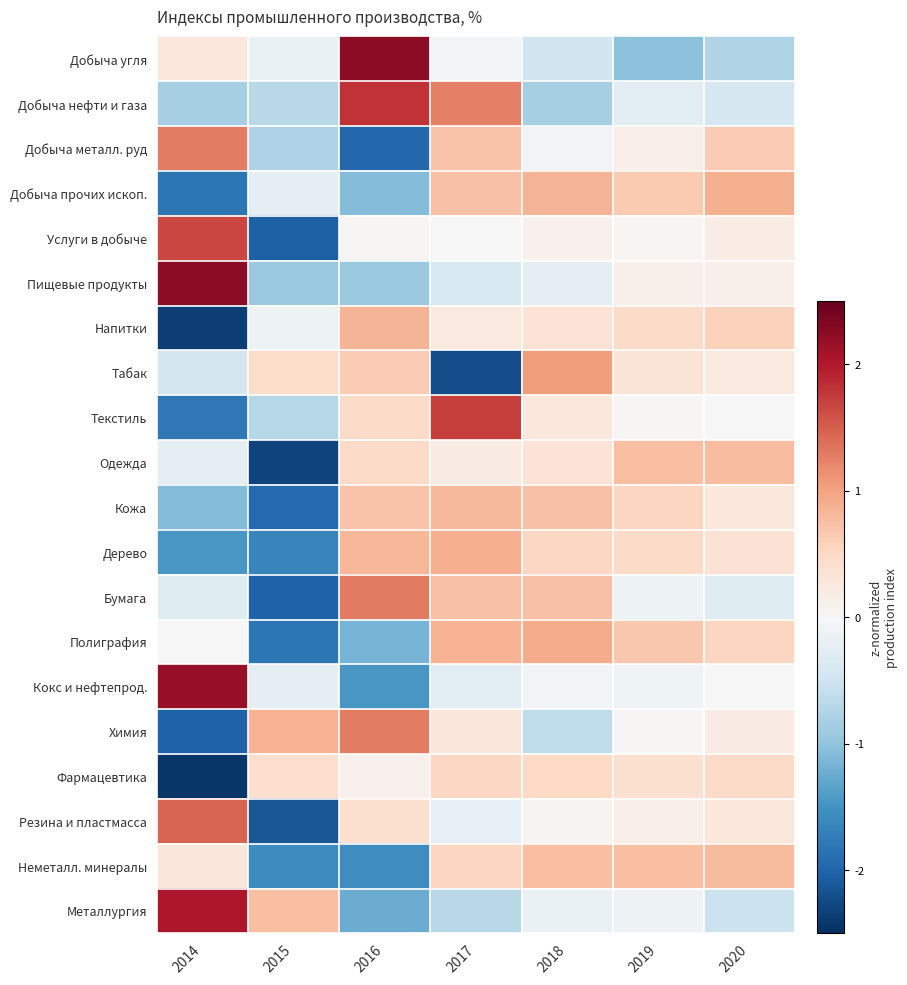

Reading left to right, list all the values displayed in this chart.

Добыча угля: 2014=0.3	2015=-0.2	2016=2.2	2017=-0.1	2018=-0.5	2019=-1.0	2020=-0.8
Добыча нефти и газа: 2014=-0.8	2015=-0.7	2016=1.8	2017=1.3	2018=-0.8	2019=-0.3	2020=-0.4
Добыча металл. руд: 2014=1.3	2015=-0.8	2016=-2.0	2017=0.7	2018=-0.1	2019=0.2	2020=0.6
Добыча прочих ископ.: 2014=-1.8	2015=-0.2	2016=-1.1	2017=0.7	2018=0.9	2019=0.7	2020=0.9
Услуги в добыче: 2014=1.7	2015=-2.0	2016=0.0	2017=0.0	2018=0.1	2019=0.1	2020=0.2
Пищевые продукты: 2014=2.2	2015=-0.9	2016=-0.9	2017=-0.4	2018=-0.2	2019=0.1	2020=0.1
Напитки: 2014=-2.4	2015=-0.1	2016=0.8	2017=0.2	2018=0.3	2019=0.5	2020=0.6
Табак: 2014=-0.5	2015=0.5	2016=0.6	2017=-2.2	2018=1.0	2019=0.3	2020=0.2
Текстиль: 2014=-1.8	2015=-0.7	2016=0.5	2017=1.7	2018=0.3	2019=0.0	2020=0.0
Одежда: 2014=-0.2	2015=-2.3	2016=0.5	2017=0.2	2018=0.3	2019=0.8	2020=0.8
Кожа: 2014=-1.1	2015=-1.9	2016=0.7	2017=0.8	2018=0.7	2019=0.5	2020=0.3
Дерево: 2014=-1.5	2015=-1.6	2016=0.8	2017=0.9	2018=0.5	2019=0.5	2020=0.4
Бумага: 2014=-0.3	2015=-2.0	2016=1.3	2017=0.7	2018=0.7	2019=-0.1	2020=-0.3
Полиграфия: 2014=-0.0	2015=-1.8	2016=-1.2	2017=0.9	2018=0.9	2019=0.7	2020=0.5
Кокс и нефтепрод.: 2014=2.2	2015=-0.2	2016=-1.5	2017=-0.3	2018=-0.1	2019=-0.1	2020=-0.0
Химия: 2014=-2.0	2015=0.9	2016=1.3	2017=0.3	2018=-0.6	2019=0.0	2020=0.2
Фармацевтика: 2014=-2.4	2015=0.4	2016=0.1	2017=0.5	2018=0.5	2019=0.4	2020=0.5
Резина и пластмасса: 2014=1.5	2015=-2.1	2016=0.4	2017=-0.2	2018=0.1	2019=0.2	2020=0.3
Неметалл. минералы: 2014=0.3	2015=-1.6	2016=-1.5	2017=0.5	2018=0.7	2019=0.7	2020=0.8
Металлургия: 2014=2.0	2015=0.7	2016=-1.2	2017=-0.7	2018=-0.2	2019=-0.1	2020=-0.5